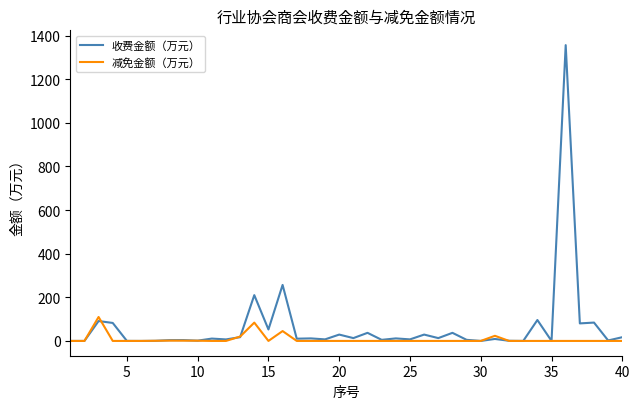

True or false: 减免金额（万元） has more than 0 points higher than both neighbors.

True